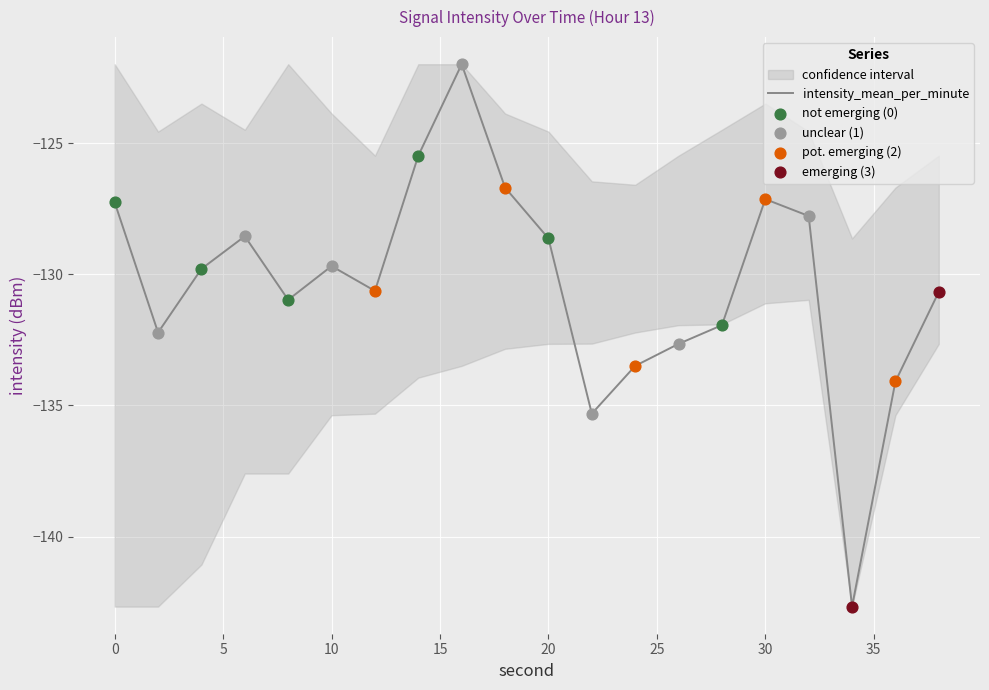

At which category is the sum across all series the highest?

16